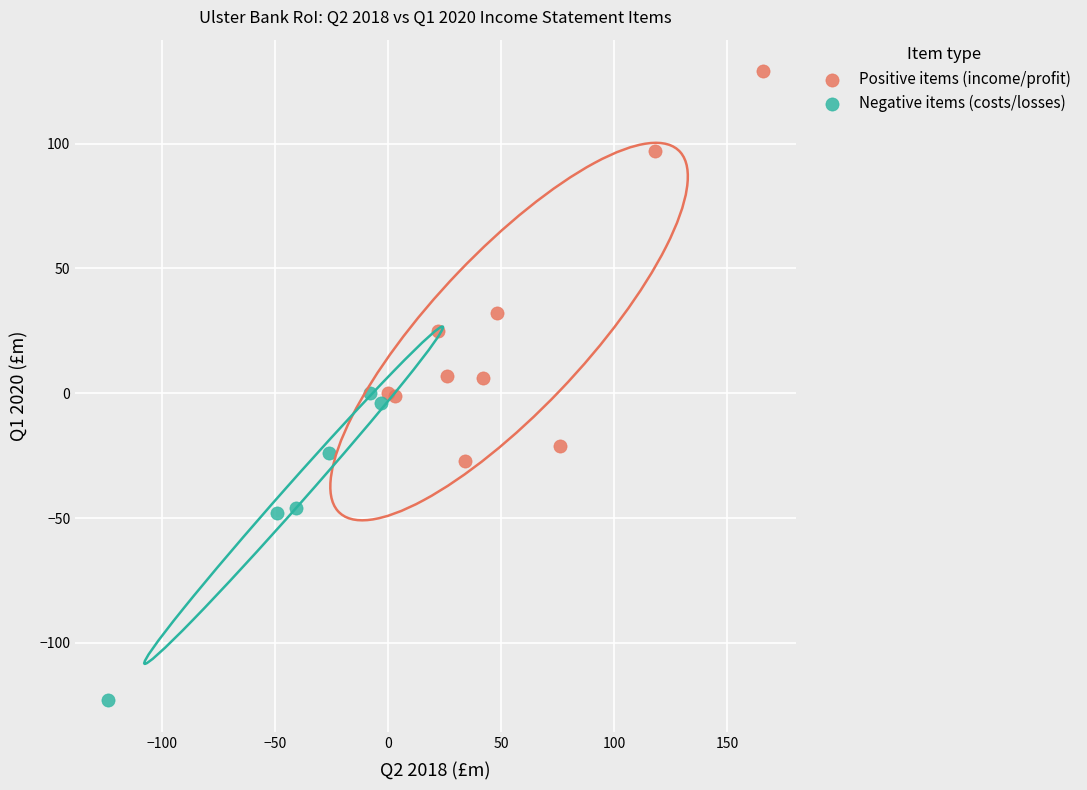

Which series has the widest spread of Y values?

Positive items (income/profit)